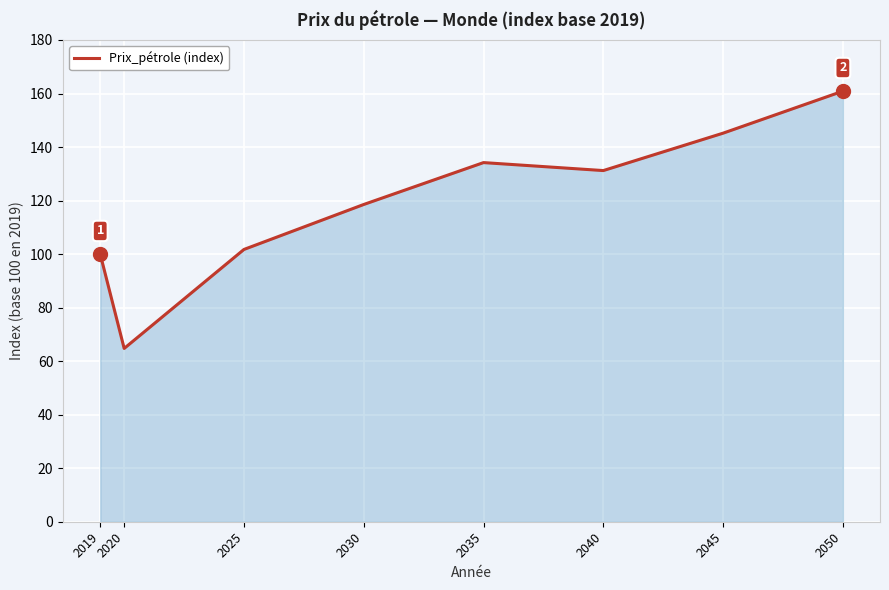

How many series are shown in this chart?

1